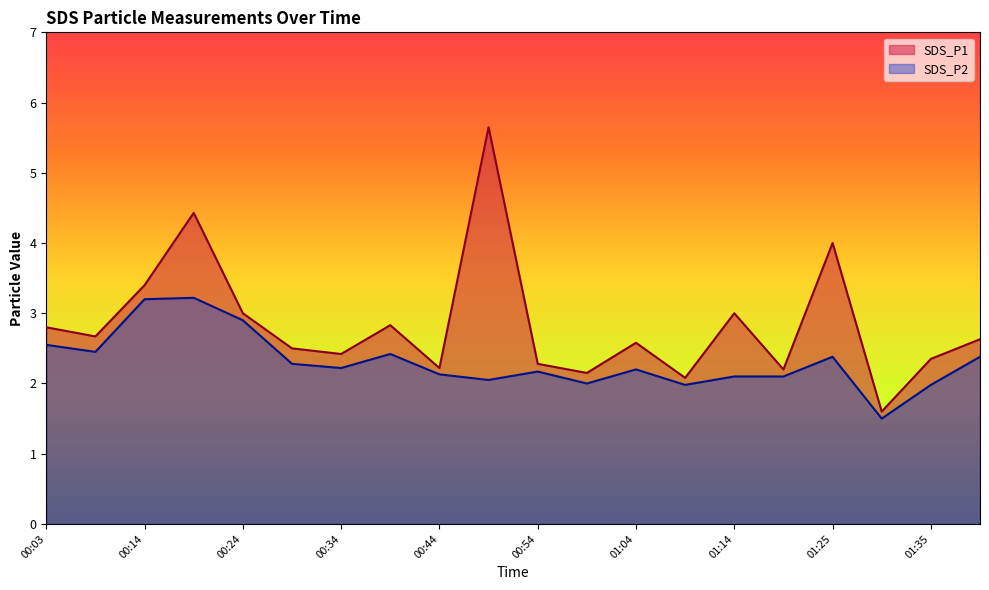

What is the value of the SDS_P2 point at the 18th from the left?

1.5